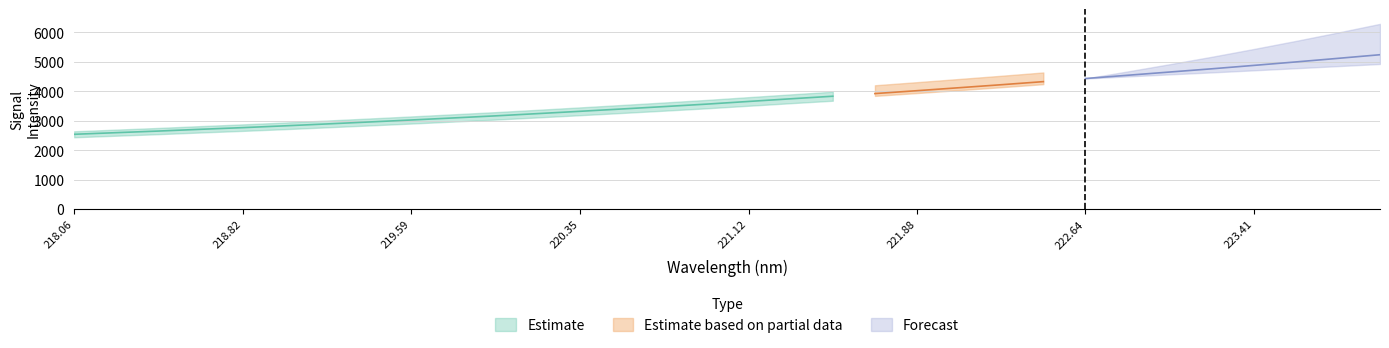

True or false: Forecast has a value of 7959.5 at 222.6447.

False